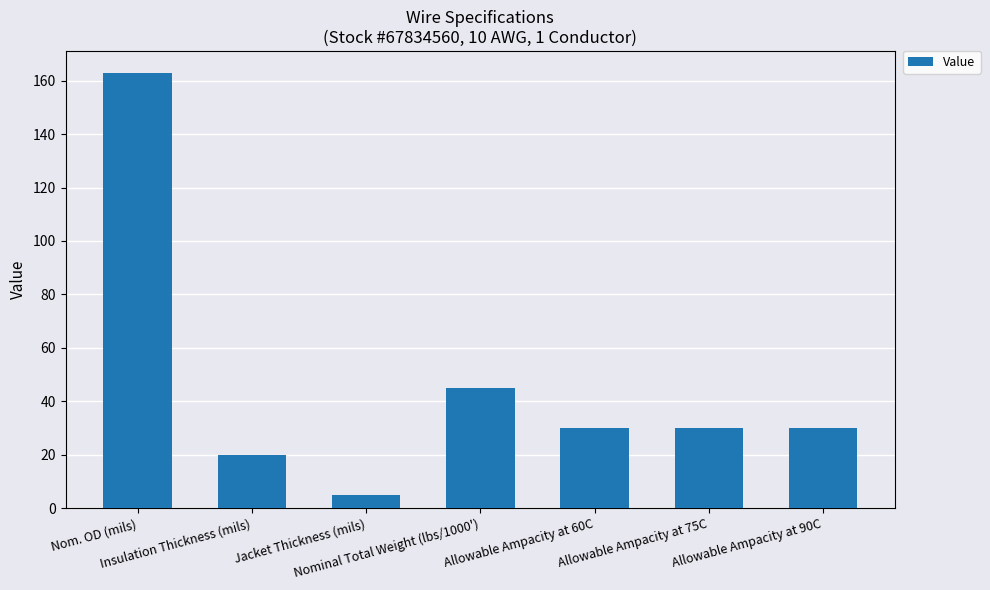

Reading left to right, list all the values displayed in this chart.

163	20	5	45	30	30	30